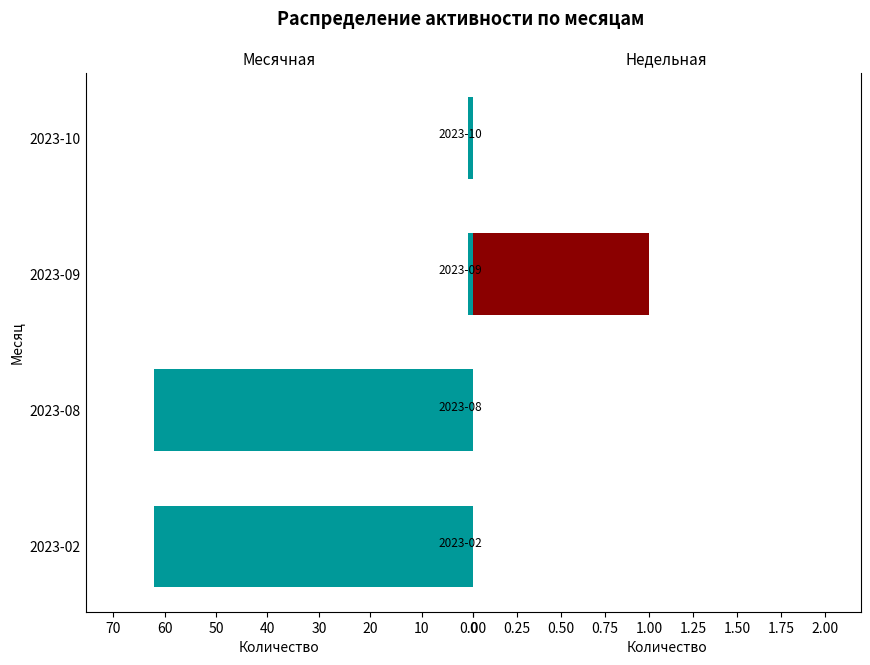

At 2023-08, list the series in order from smallest to largest.

Недельная, Месячная